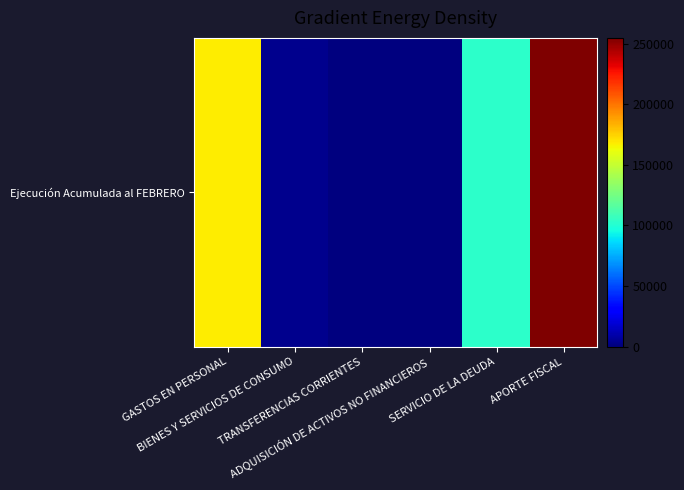

The chart shows a value of 89499 at TRANSFERENCIAS CORRIENTES. True or false?

False